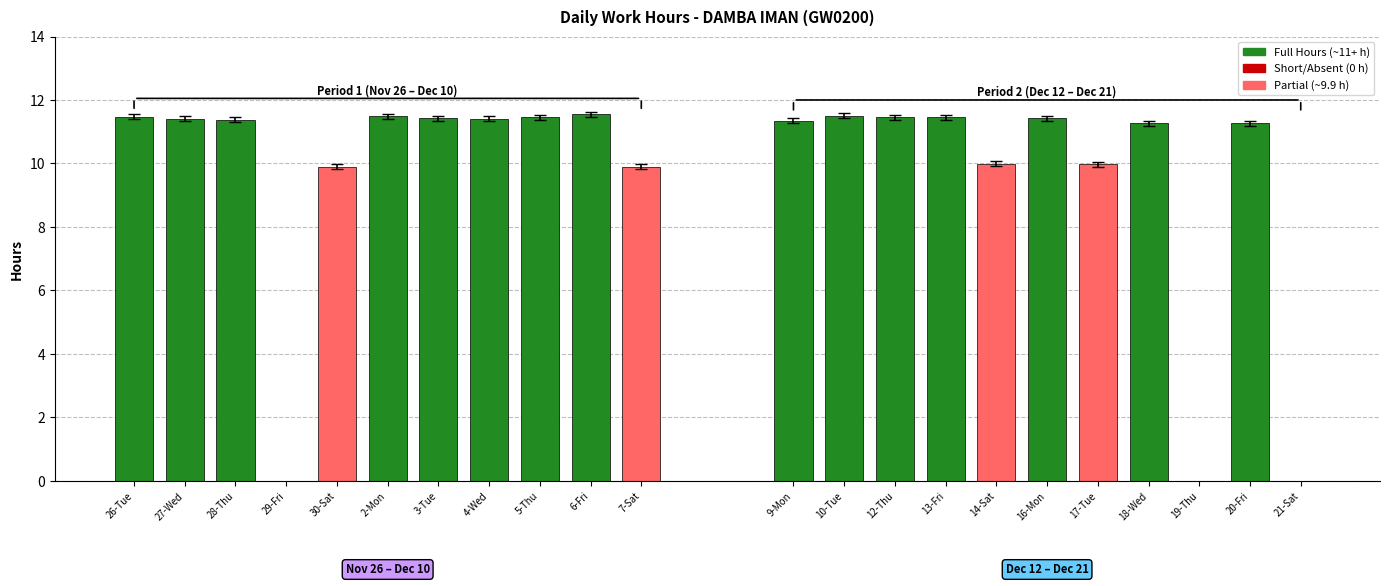

Between 7-Sat and 13-Fri, which is larger?

13-Fri